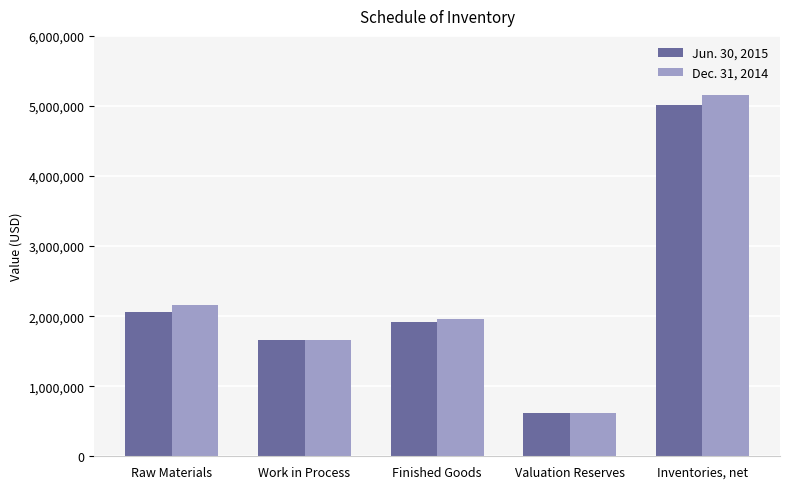

Does the chart contain any negative values?

No